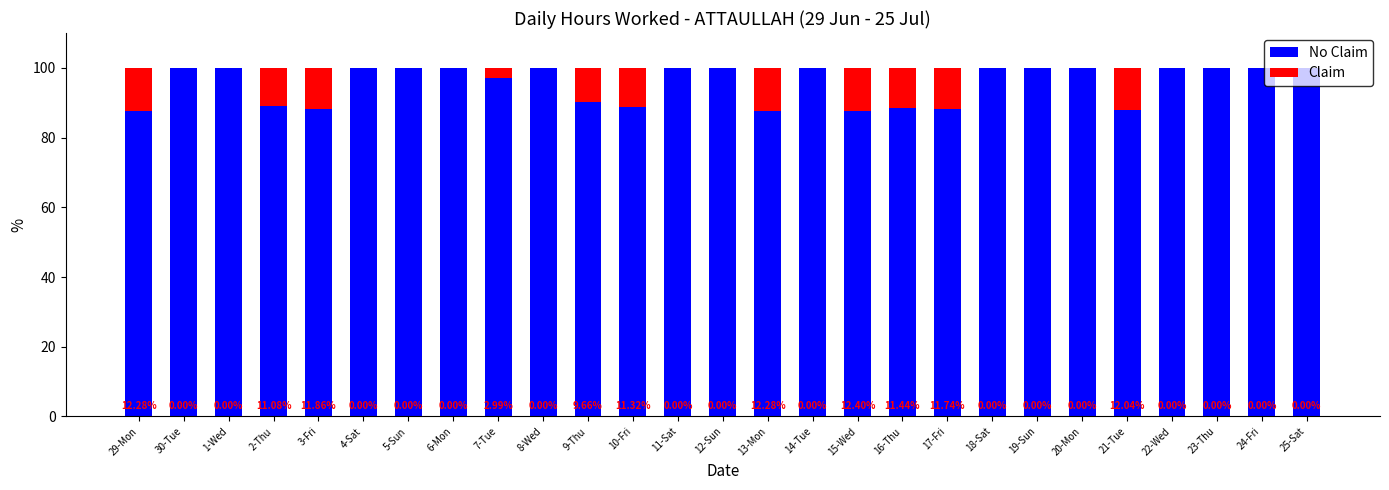

What is the total value across all series at 15-Wed?

100.0